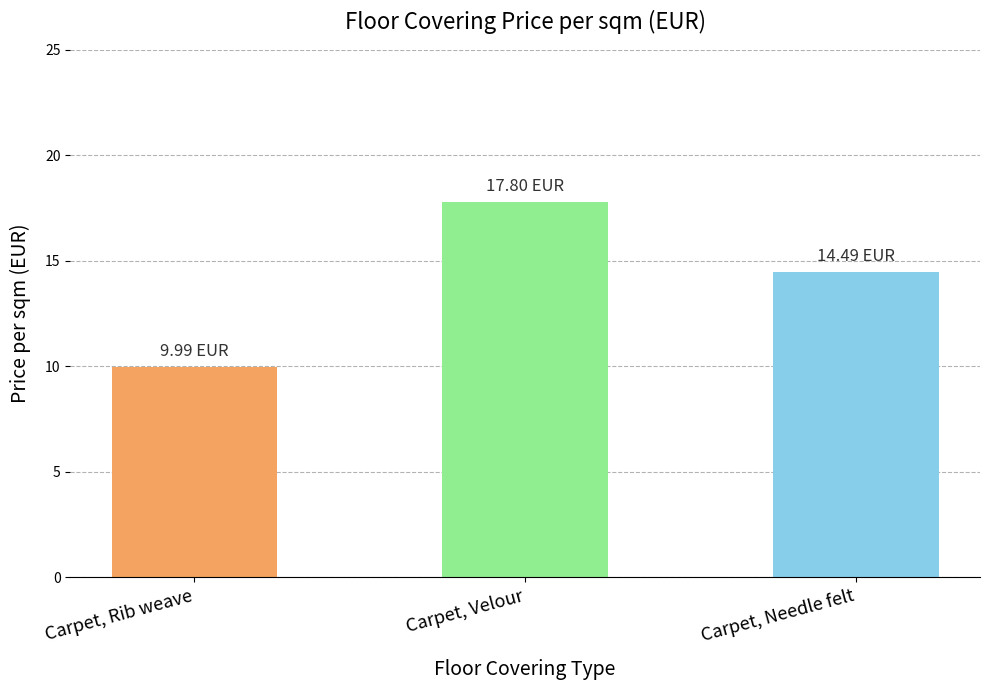

What is the label of the 3rd bar from the left?

Carpet, Needle felt